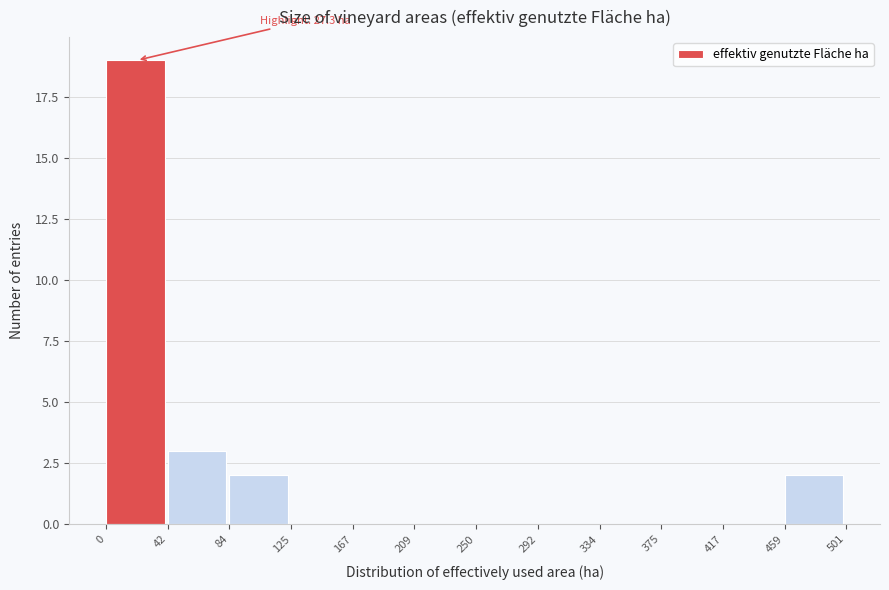

Over which range of the x-axis is the bar tallest?

0 to 42